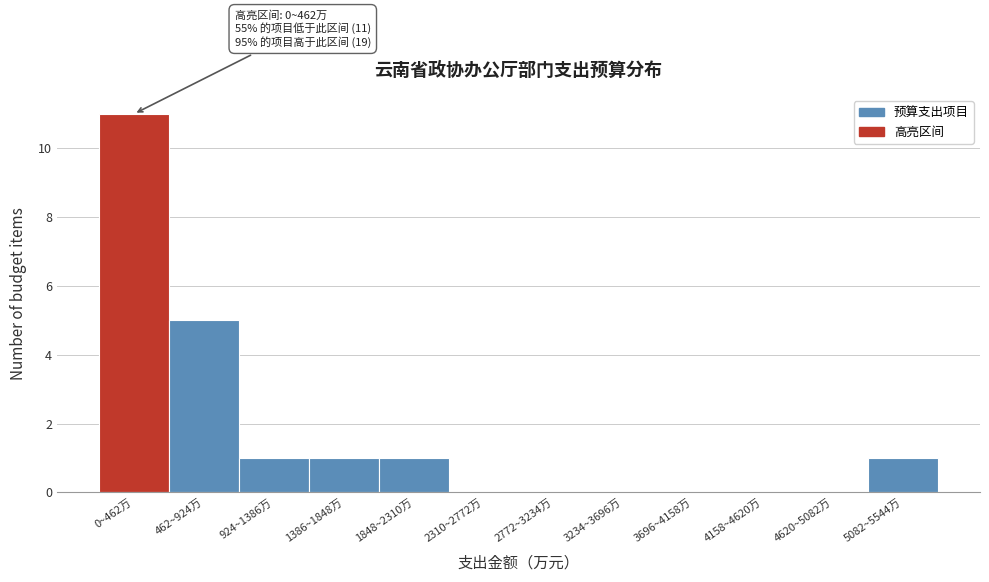

Reading left to right, extract all data points from this chart.

0~462万=11	462~924万=5	924~1386万=1	1386~1848万=1	1848~2310万=1	2310~2772万=0	2772~3234万=0	3234~3696万=0	3696~4158万=0	4158~4620万=0	4620~5082万=0	5082~5544万=1